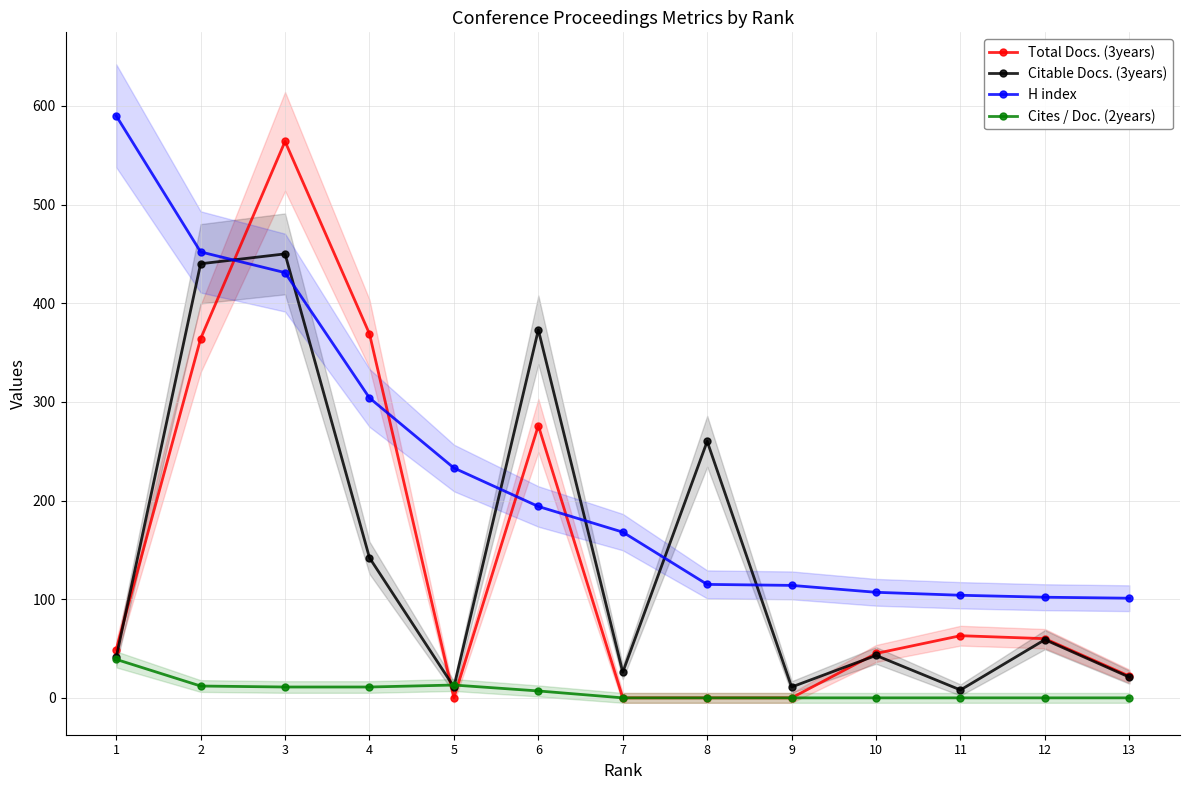

At which category is the sum across all series the highest?

3